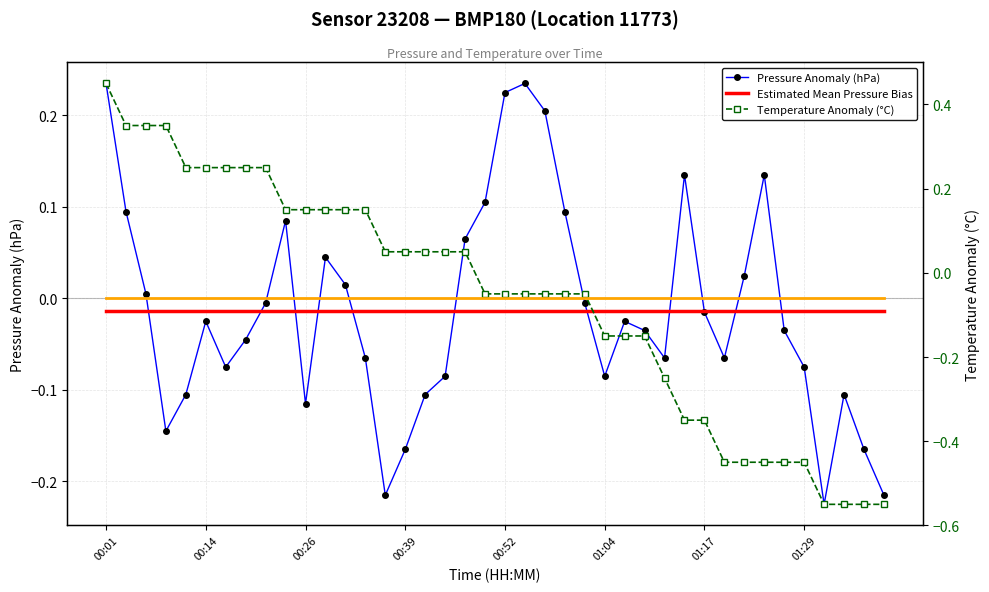

Which category has the highest value in the Temperature Anomaly (°C) series?

00:01